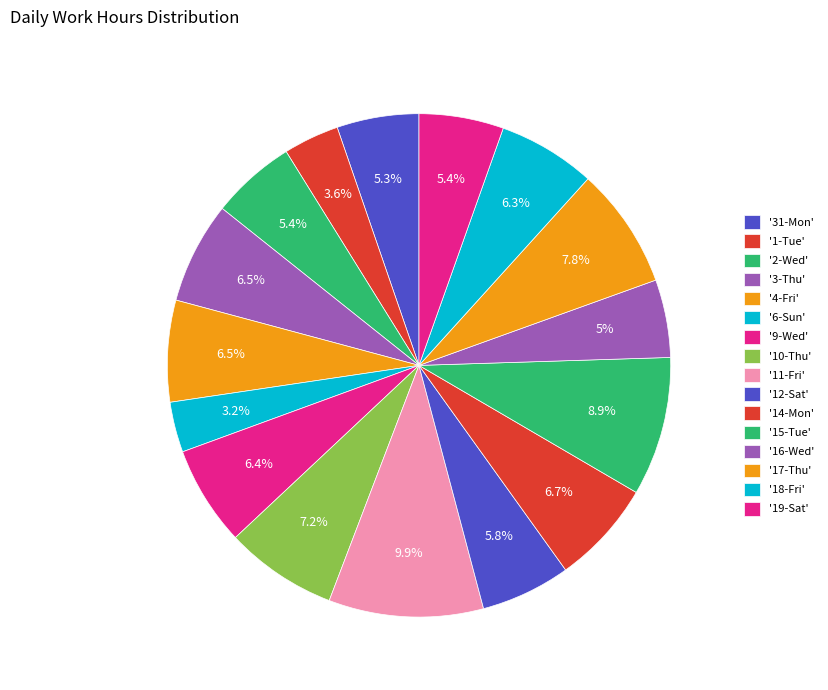

Does any single category account for the majority?

No